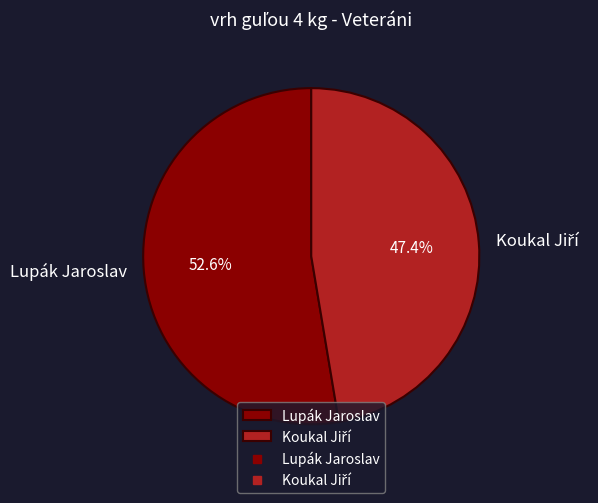

What portion of the pie excludes Lupák Jaroslav?

47.4%